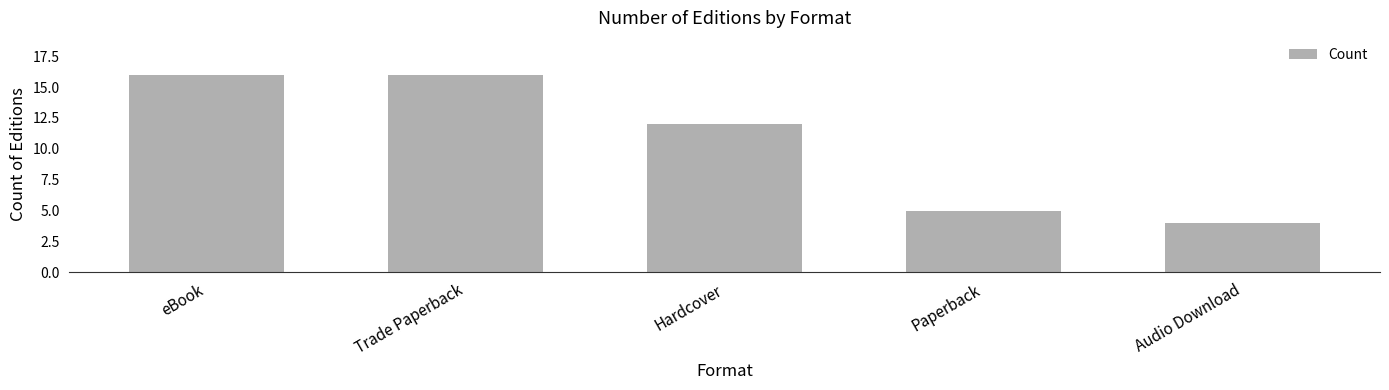

What is the ratio of the value at Paperback to the value at eBook?

0.3